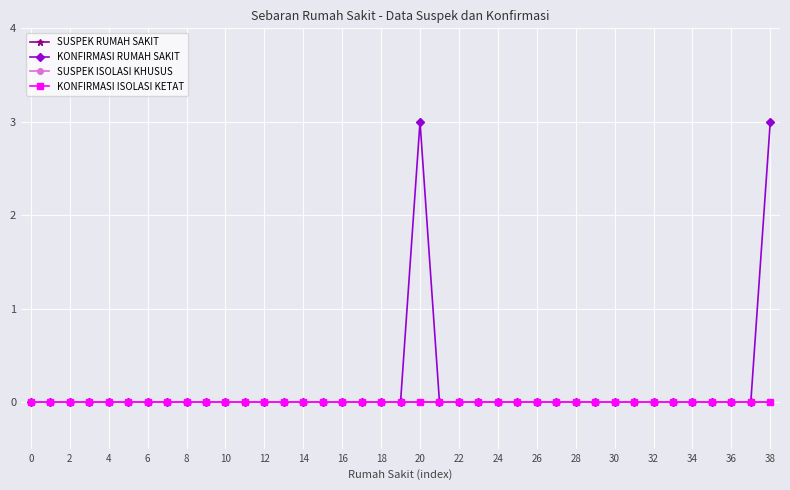

Is this an area chart (filled region under the line)?

No